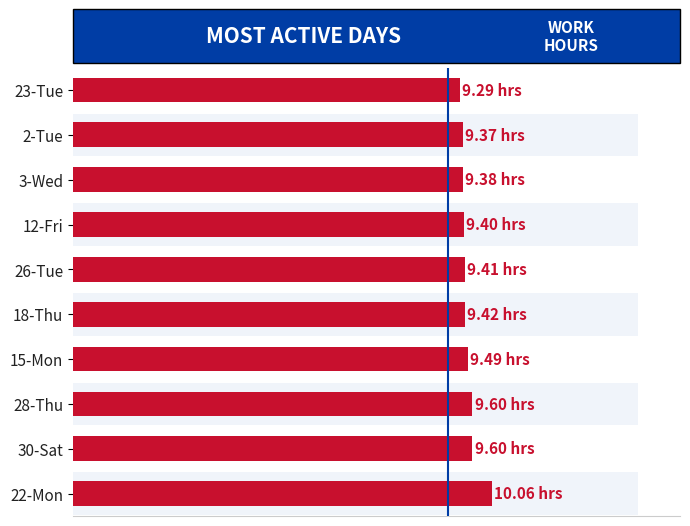

What is the maximum value shown in the chart?

10.1